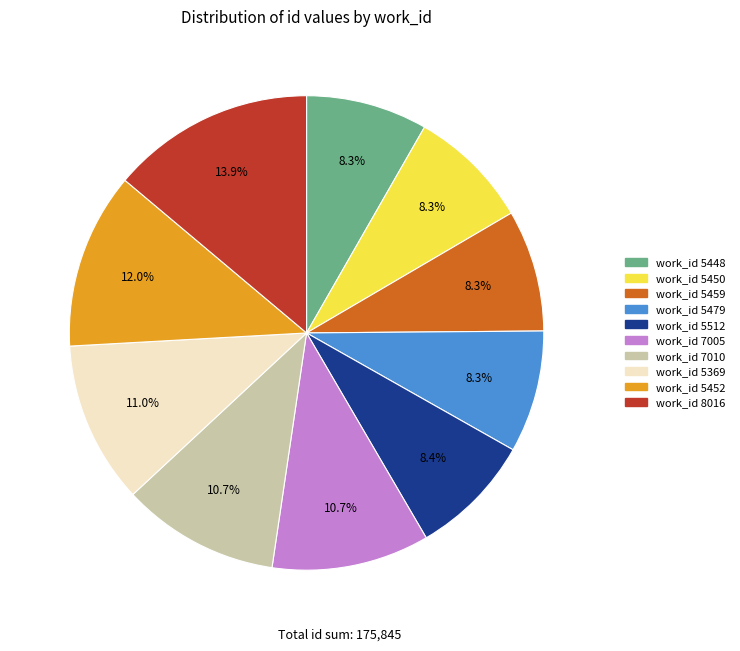

Does any single category account for the majority?

No